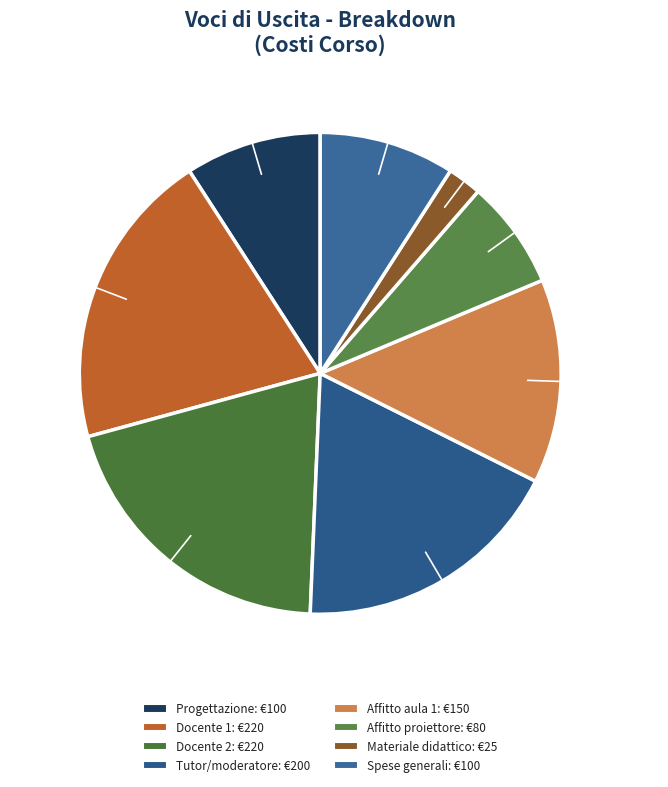

Which category has the smallest portion of the pie?

Materiale didattico